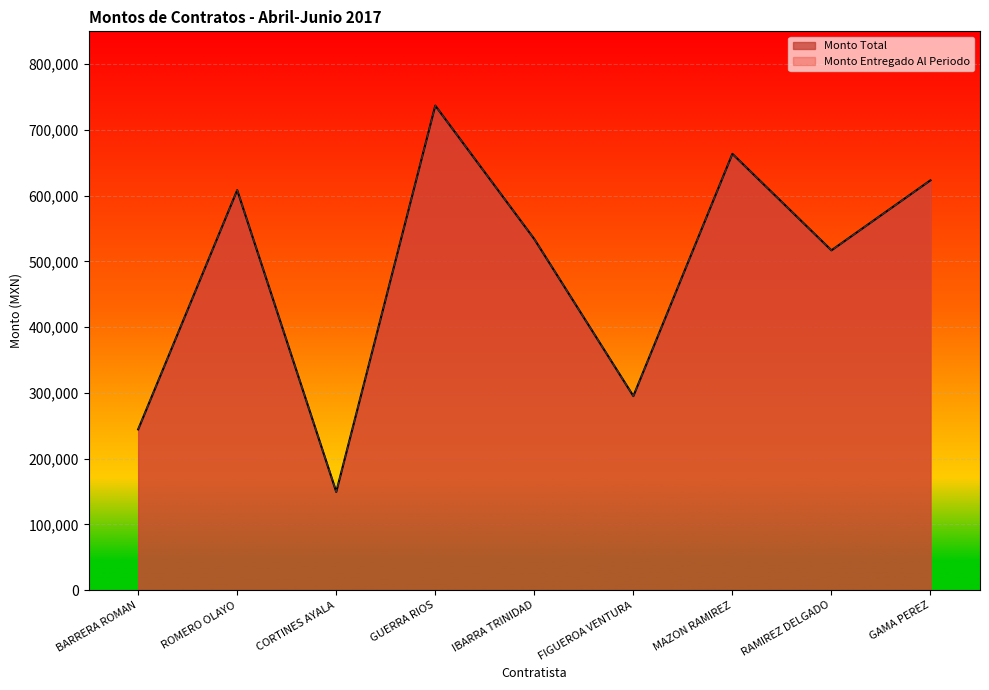

The value of Monto Entregado Al Periodo at ROMERO OLAYO is 379727.6. True or false?

False